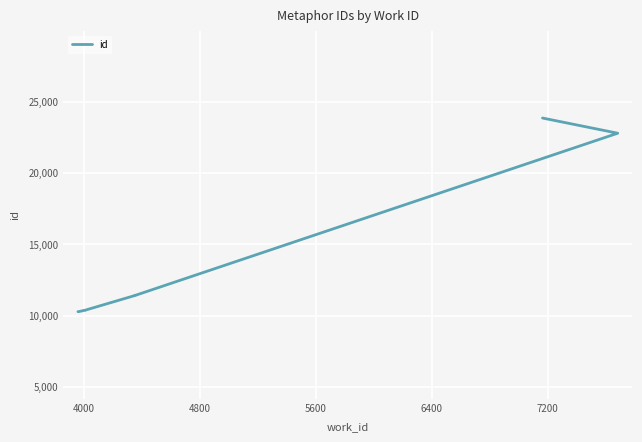

Between 4000 and 7200, which is larger?

7200